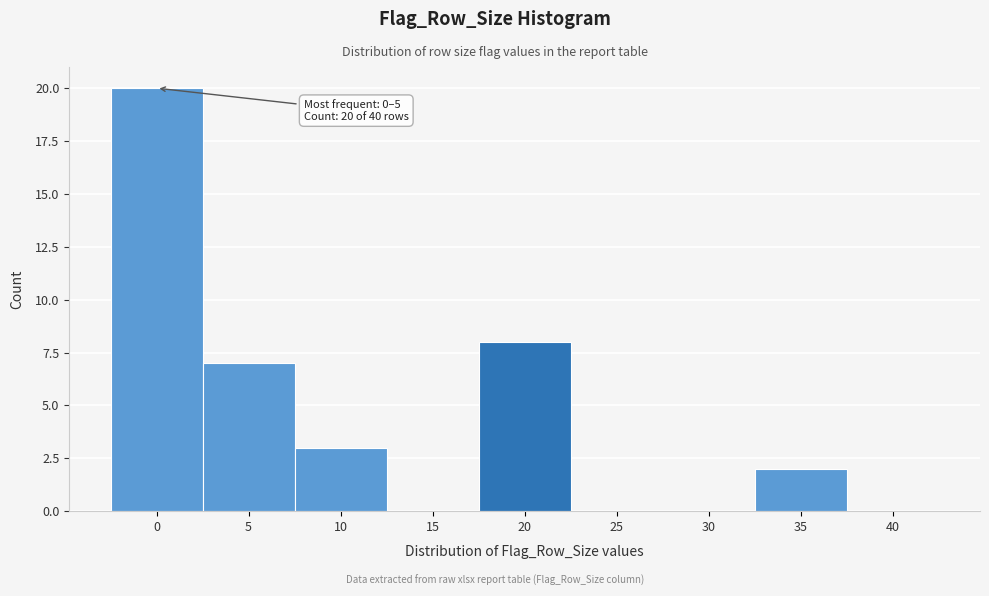

Reading right to left, extract all data points from this chart.

40=0	35=2	30=0	25=0	20=8	15=0	10=3	5=7	0=20